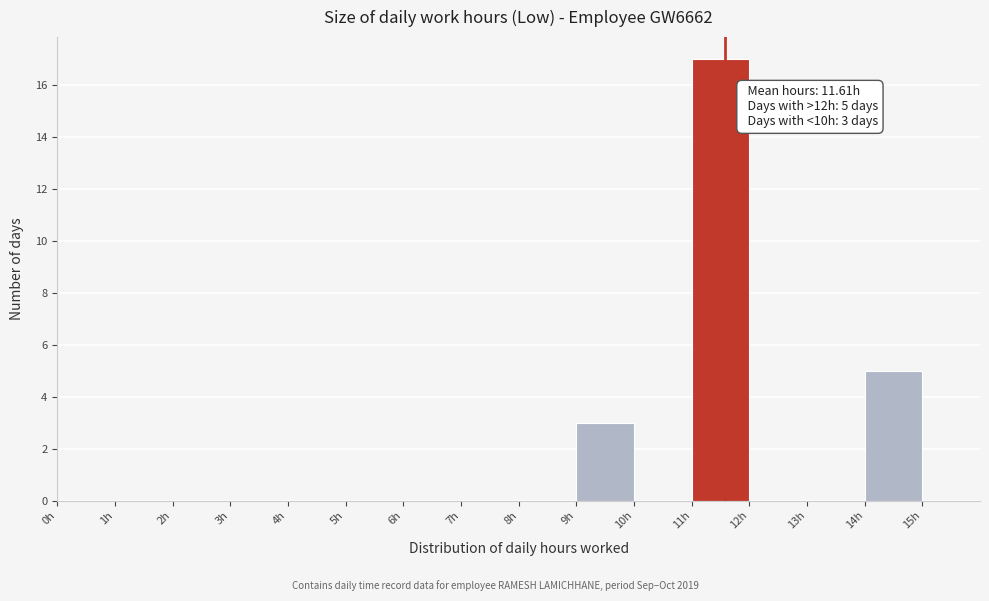

Which range on the x-axis has the tallest bar?

11 to 12